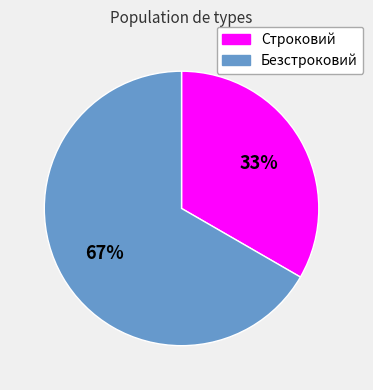

Count the number of slices in the pie.

2